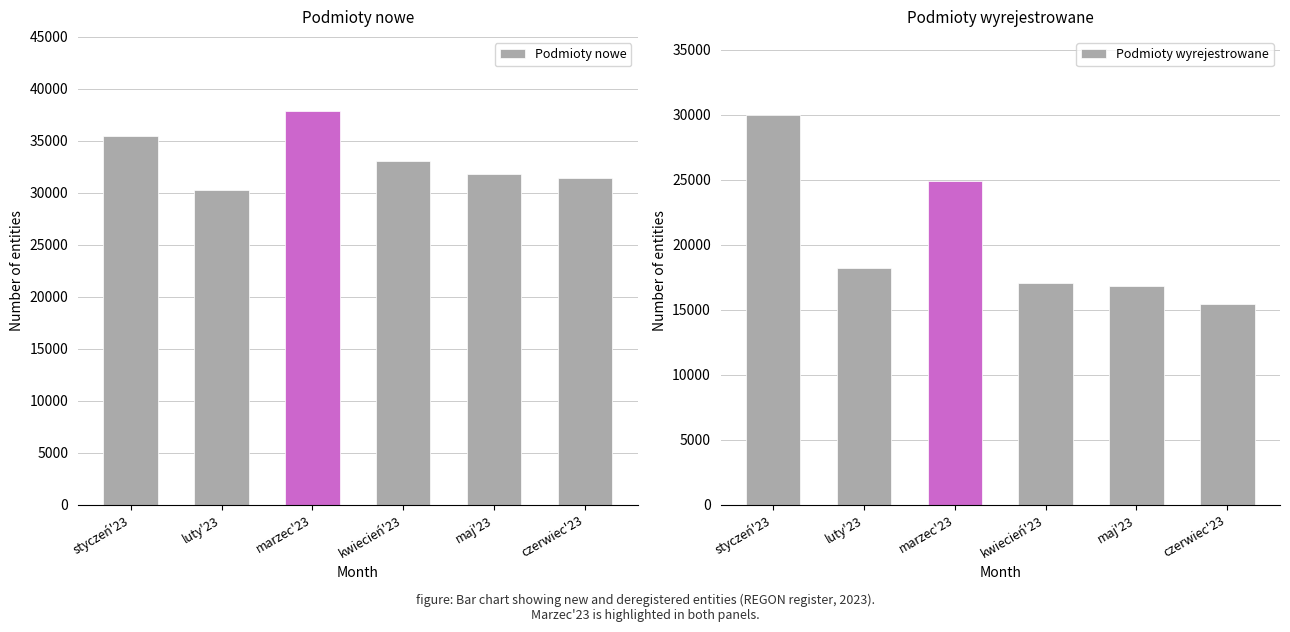

Reading right to left, transcribe all the data shown in this chart.

Podmioty nowe: 31425	31848	33050	37871	30258	35456
Podmioty wyrejestrowane: 15486	16825	17097	24897	18204	30027